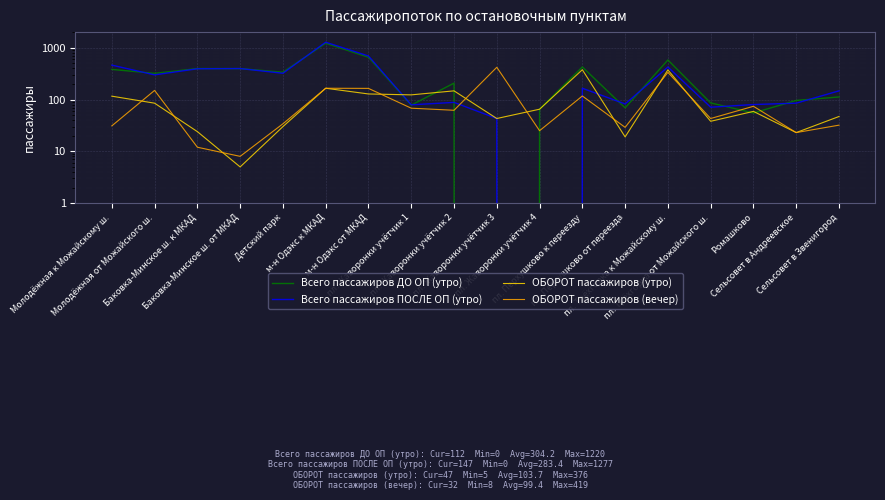

What is the difference between the ОБОРОТ пассажиров (утро) values at пл. Трёхгорка от Можайского ш. and Ромашково?

21